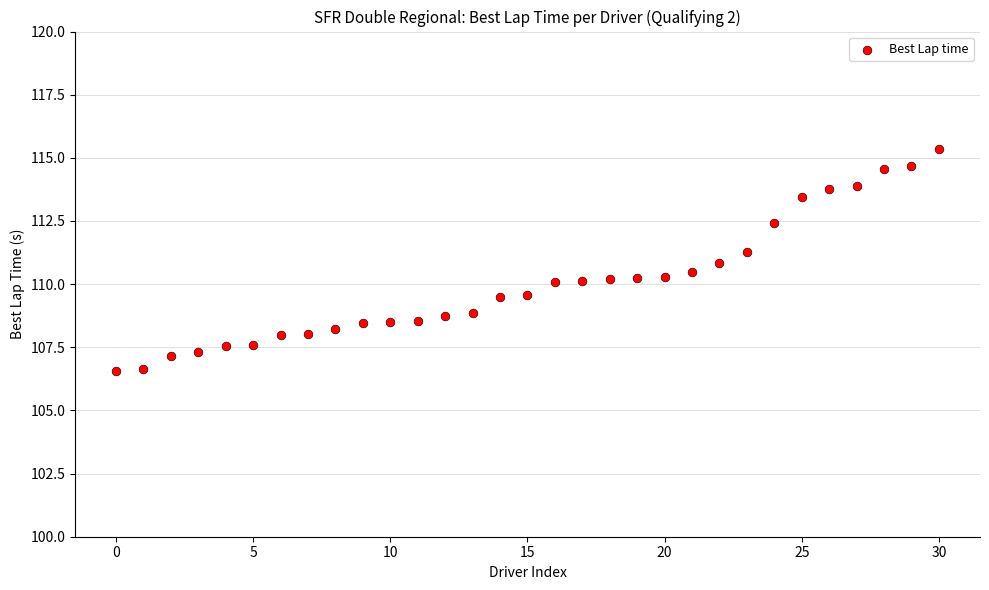

What is the range of Y values (max minus min)?

8.8